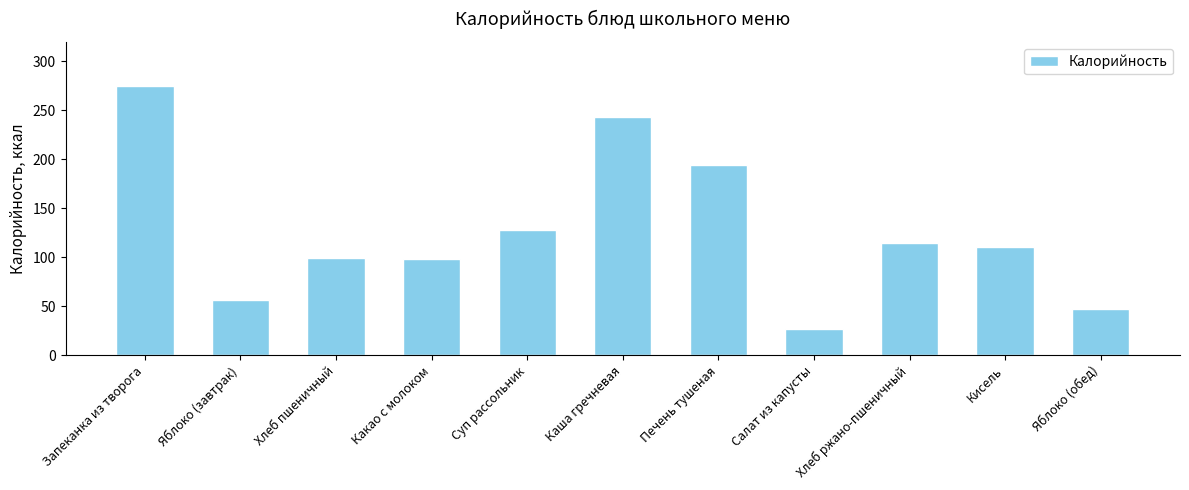

Which has a higher value, Хлеб ржано-пшеничный or Печень тушеная?

Печень тушеная